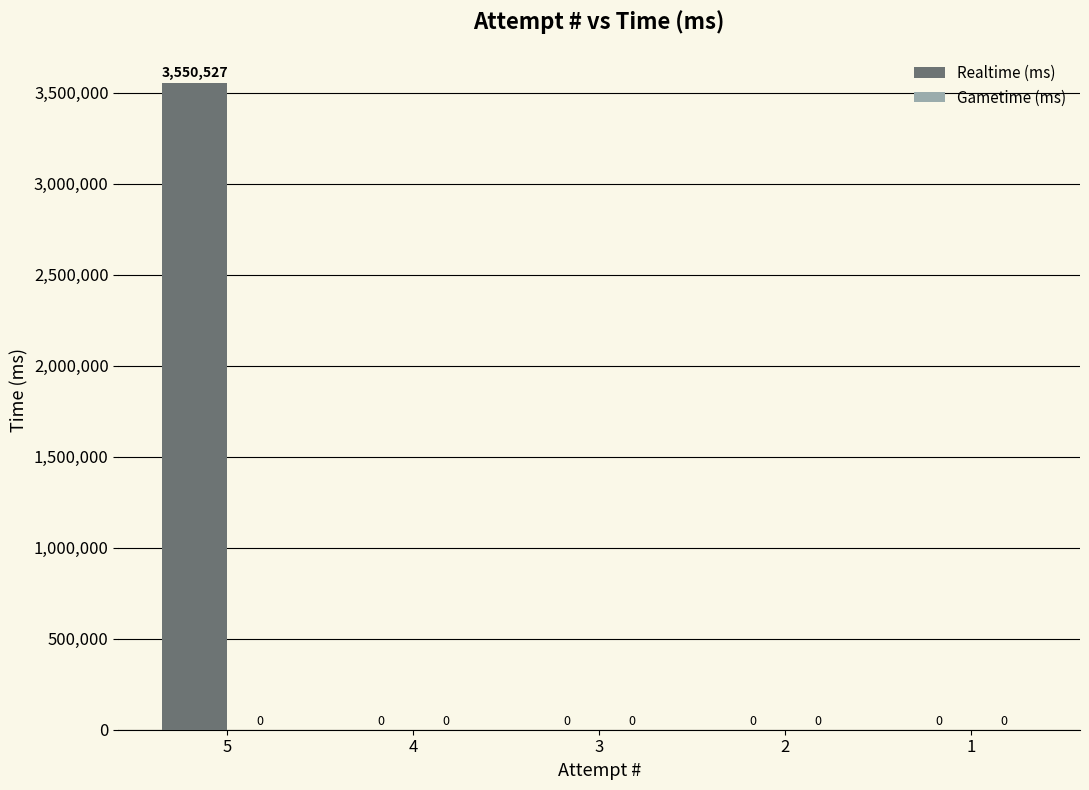

What is the maximum value shown in the chart?

3550527